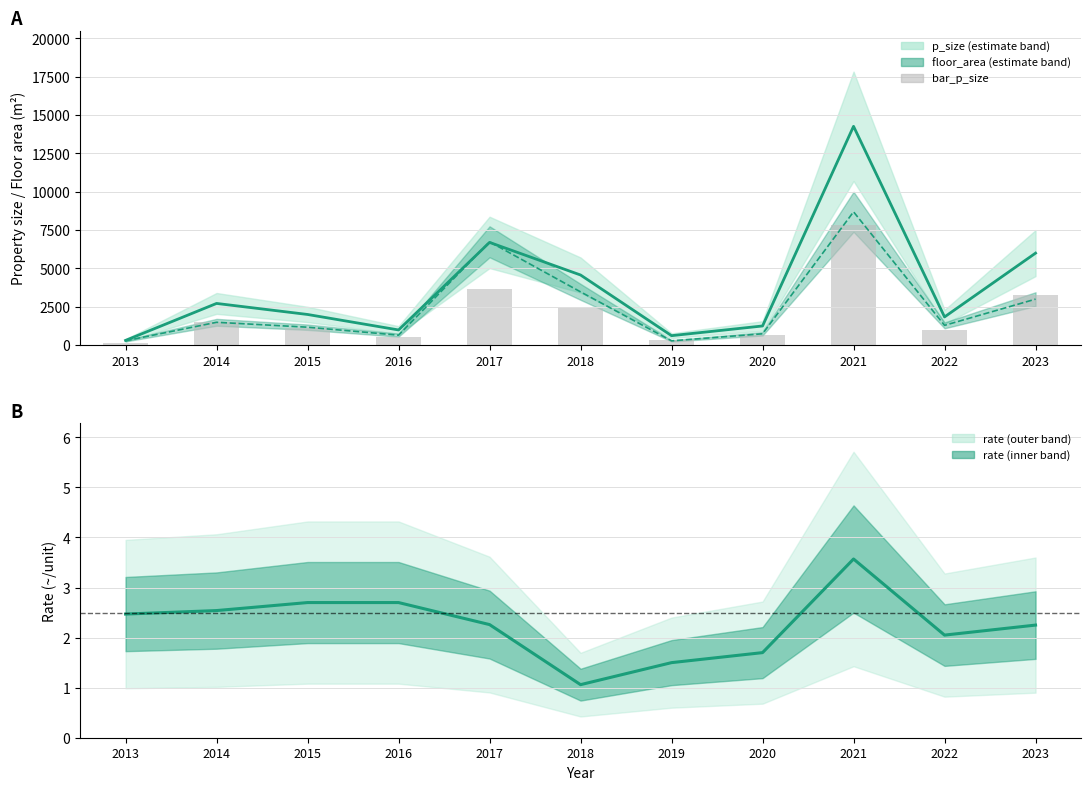

Read the floor_area value at 2022.

1290.0